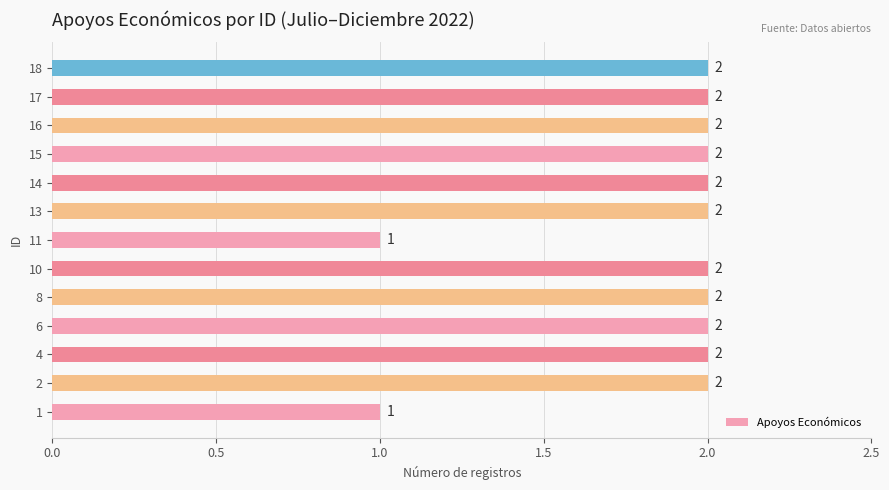

Count the values in the range 2 to 3.

11